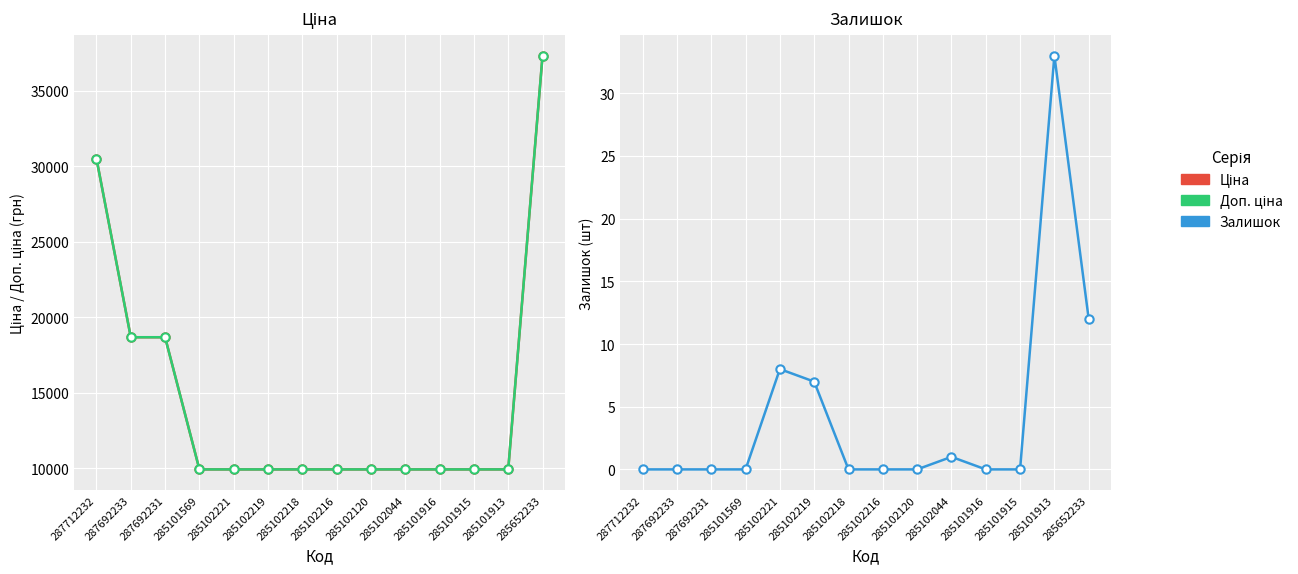

Where is Залишок nearest to the value 16?

285652233